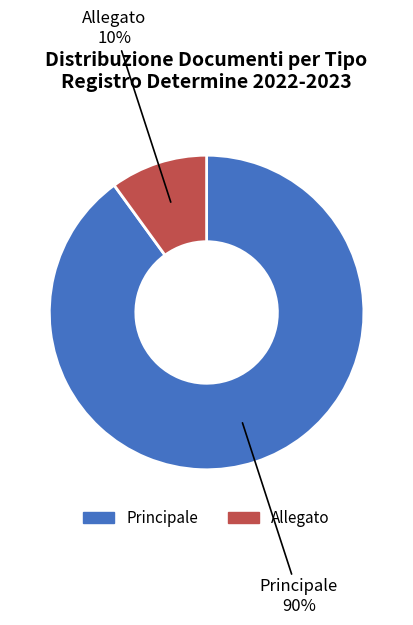

To the nearest percent, what percentage of the pie is Principale?

90%